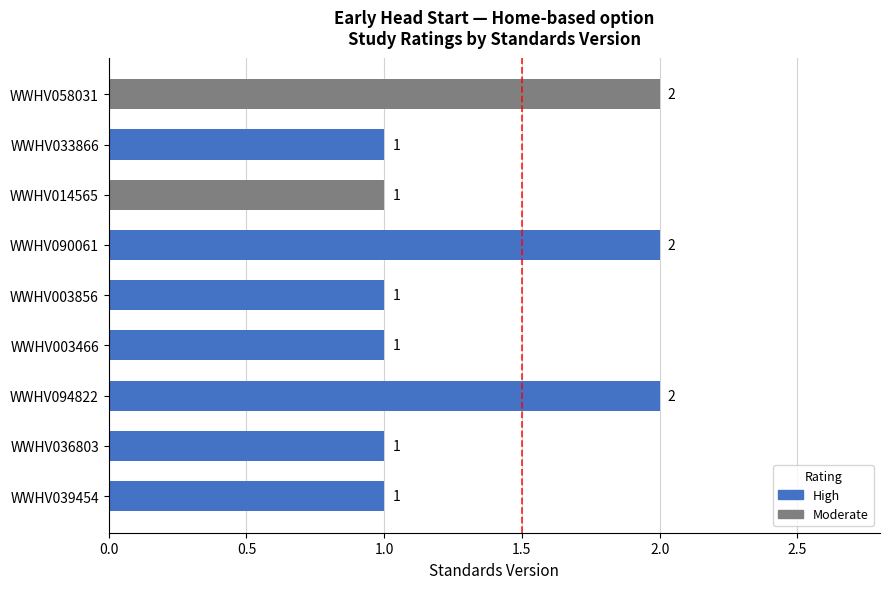

What is the sum of the values at WWHV058031 and WWHV090061?

4